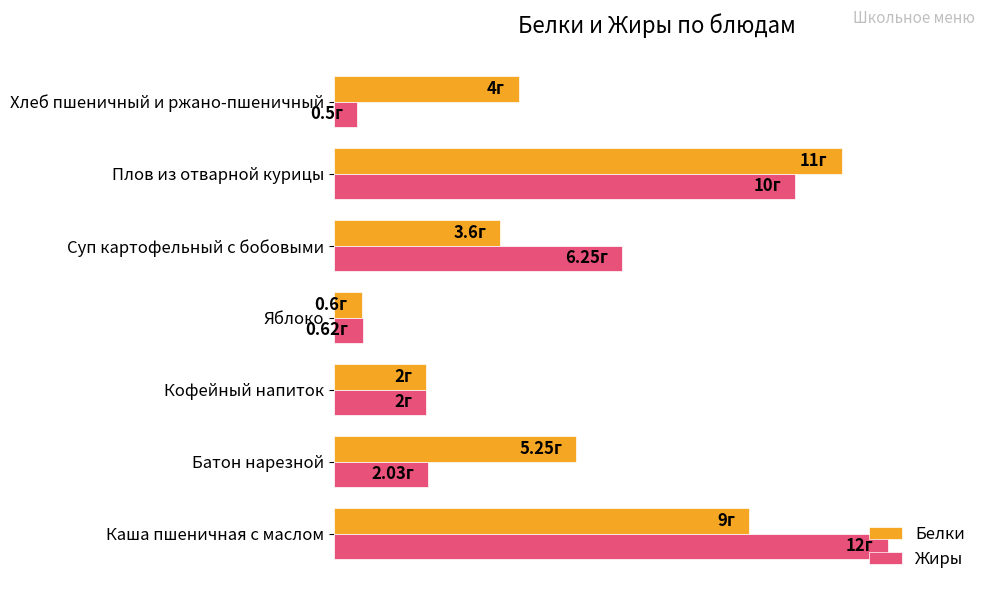

What is the difference between the maximum and minimum values in the Жиры series?

11.5